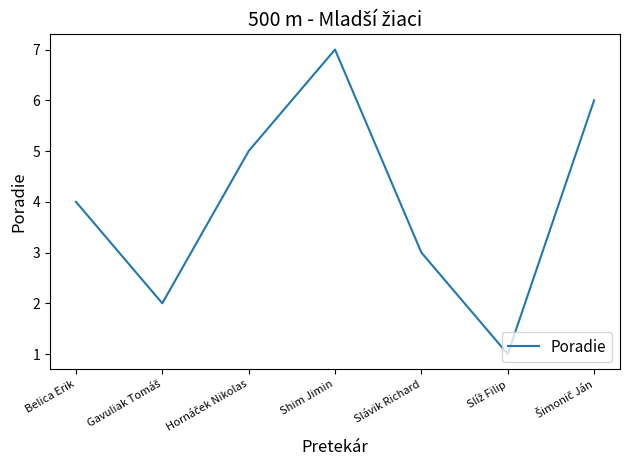

Read the value at Belica Erik.

4